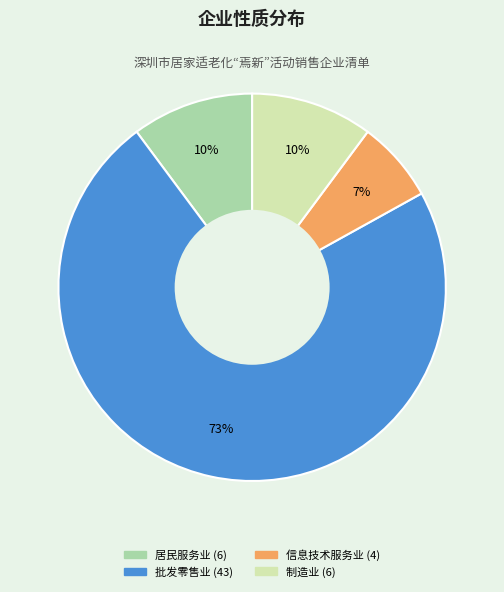

Is there a majority slice in this chart?

Yes